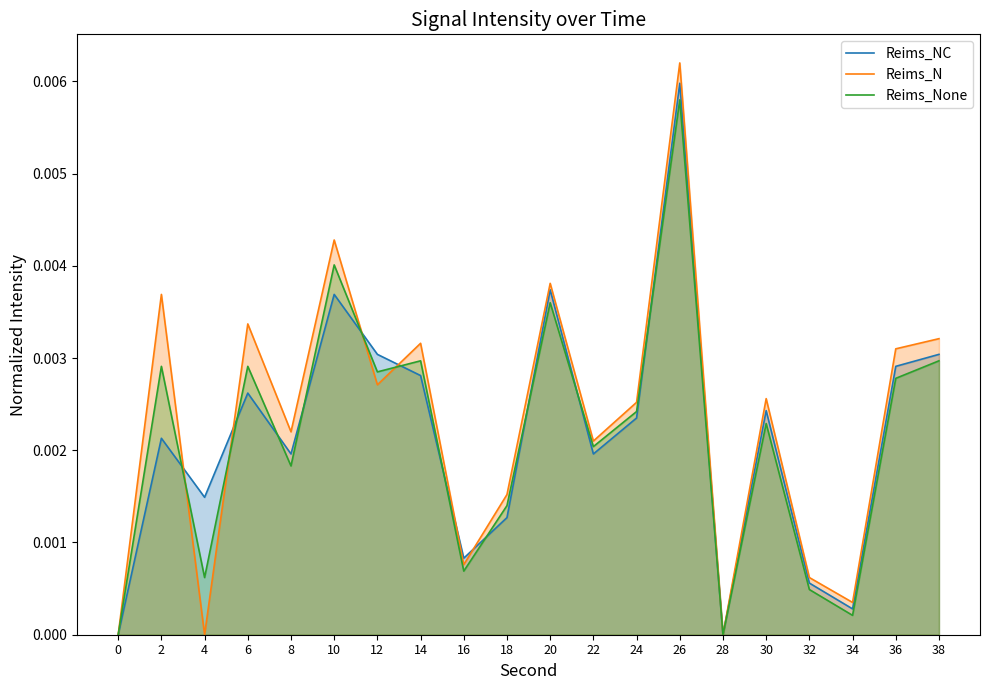

At which category is the sum across all series the highest?

26